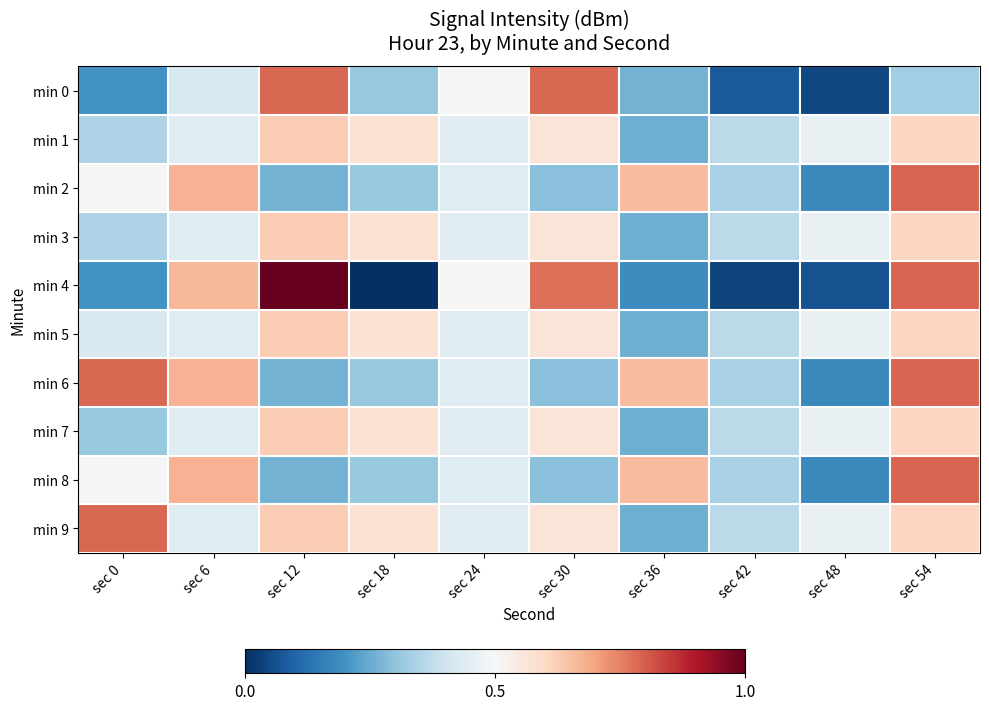

Reading right to left, transcribe all the data shown in this chart.

min 0: sec 54=0.3	sec 48=0.0	sec 42=0.1	sec 36=0.3	sec 30=0.8	sec 24=0.5	sec 18=0.3	sec 12=0.8	sec 6=0.4	sec 0=0.2
min 1: sec 54=0.6	sec 48=0.5	sec 42=0.4	sec 36=0.3	sec 30=0.6	sec 24=0.4	sec 18=0.6	sec 12=0.6	sec 6=0.4	sec 0=0.3
min 2: sec 54=0.8	sec 48=0.2	sec 42=0.3	sec 36=0.7	sec 30=0.3	sec 24=0.4	sec 18=0.3	sec 12=0.3	sec 6=0.7	sec 0=0.5
min 3: sec 54=0.6	sec 48=0.5	sec 42=0.4	sec 36=0.3	sec 30=0.6	sec 24=0.4	sec 18=0.6	sec 12=0.6	sec 6=0.4	sec 0=0.3
min 4: sec 54=0.8	sec 48=0.1	sec 42=0.0	sec 36=0.2	sec 30=0.8	sec 24=0.5	sec 18=0.0	sec 12=1.0	sec 6=0.7	sec 0=0.2
min 5: sec 54=0.6	sec 48=0.5	sec 42=0.4	sec 36=0.3	sec 30=0.6	sec 24=0.4	sec 18=0.6	sec 12=0.6	sec 6=0.4	sec 0=0.4
min 6: sec 54=0.8	sec 48=0.2	sec 42=0.3	sec 36=0.7	sec 30=0.3	sec 24=0.4	sec 18=0.3	sec 12=0.3	sec 6=0.7	sec 0=0.8
min 7: sec 54=0.6	sec 48=0.5	sec 42=0.4	sec 36=0.3	sec 30=0.6	sec 24=0.4	sec 18=0.6	sec 12=0.6	sec 6=0.4	sec 0=0.3
min 8: sec 54=0.8	sec 48=0.2	sec 42=0.3	sec 36=0.7	sec 30=0.3	sec 24=0.4	sec 18=0.3	sec 12=0.3	sec 6=0.7	sec 0=0.5
min 9: sec 54=0.6	sec 48=0.5	sec 42=0.4	sec 36=0.3	sec 30=0.6	sec 24=0.4	sec 18=0.6	sec 12=0.6	sec 6=0.4	sec 0=0.8